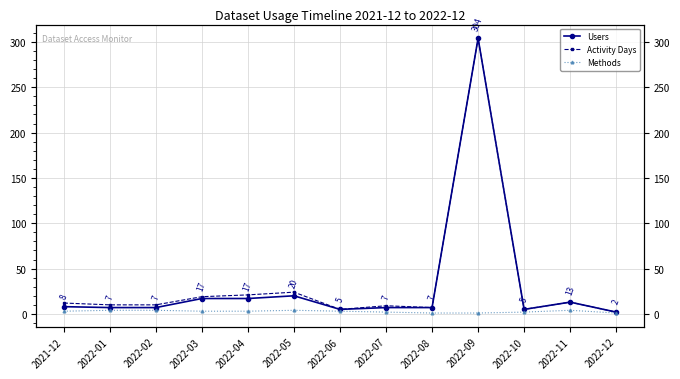

How many interior local peaks does the Activity Days series have?

4